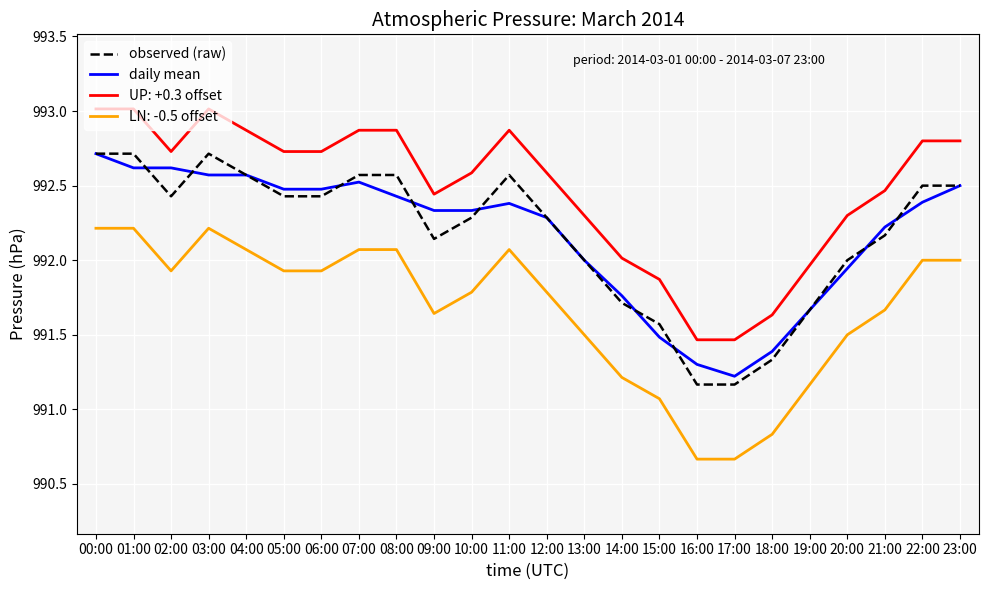

Between 20:00 and 23:00, which series saw the biggest shift?

daily mean